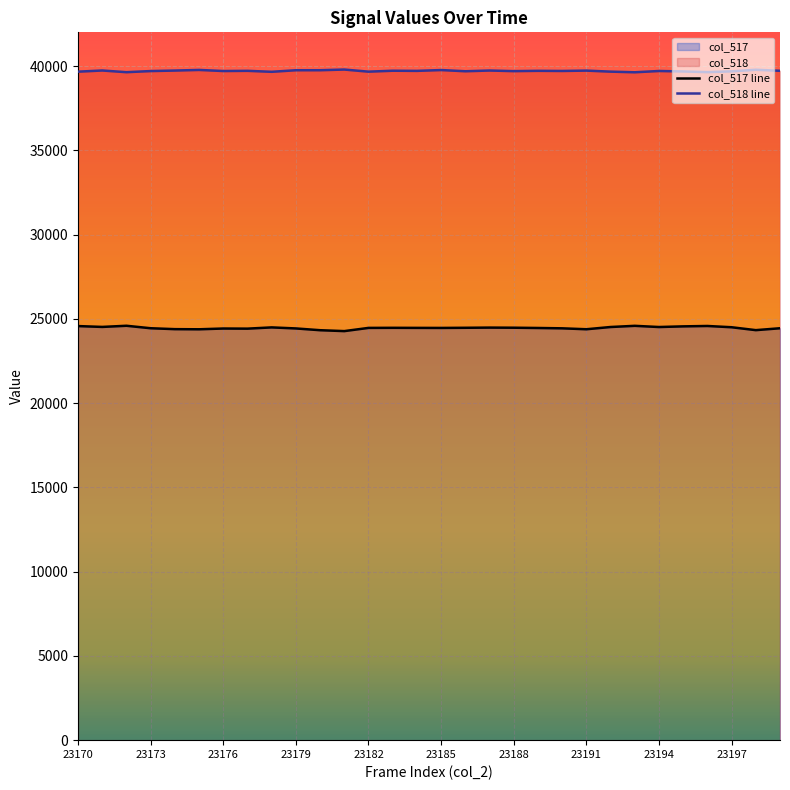

List the series in order of their overall mean, lowest first.

col_517 line, col_518 line